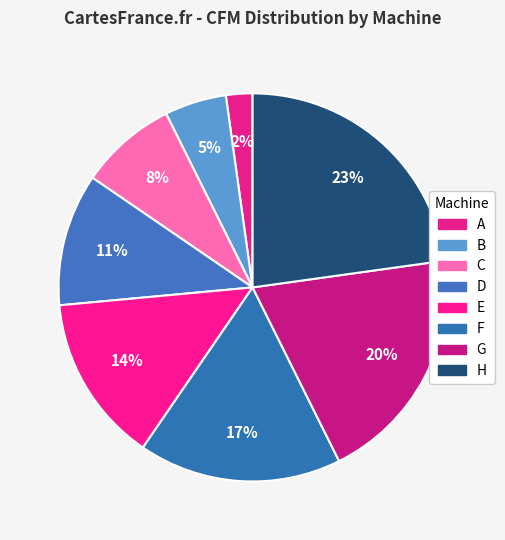

What is the smallest slice in the pie chart?

A